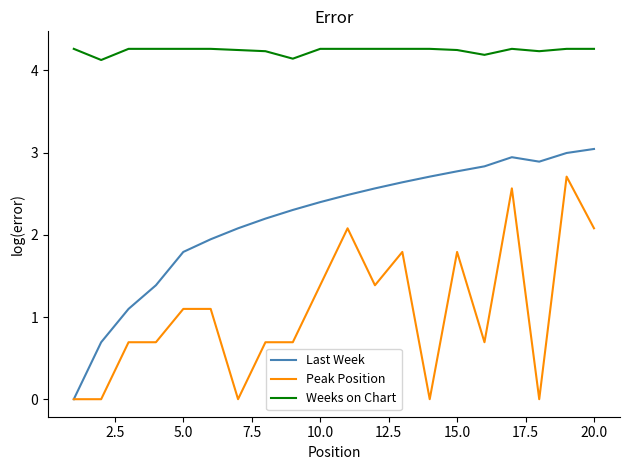

What are all the series names shown in the legend?

Last Week, Peak Position, Weeks on Chart